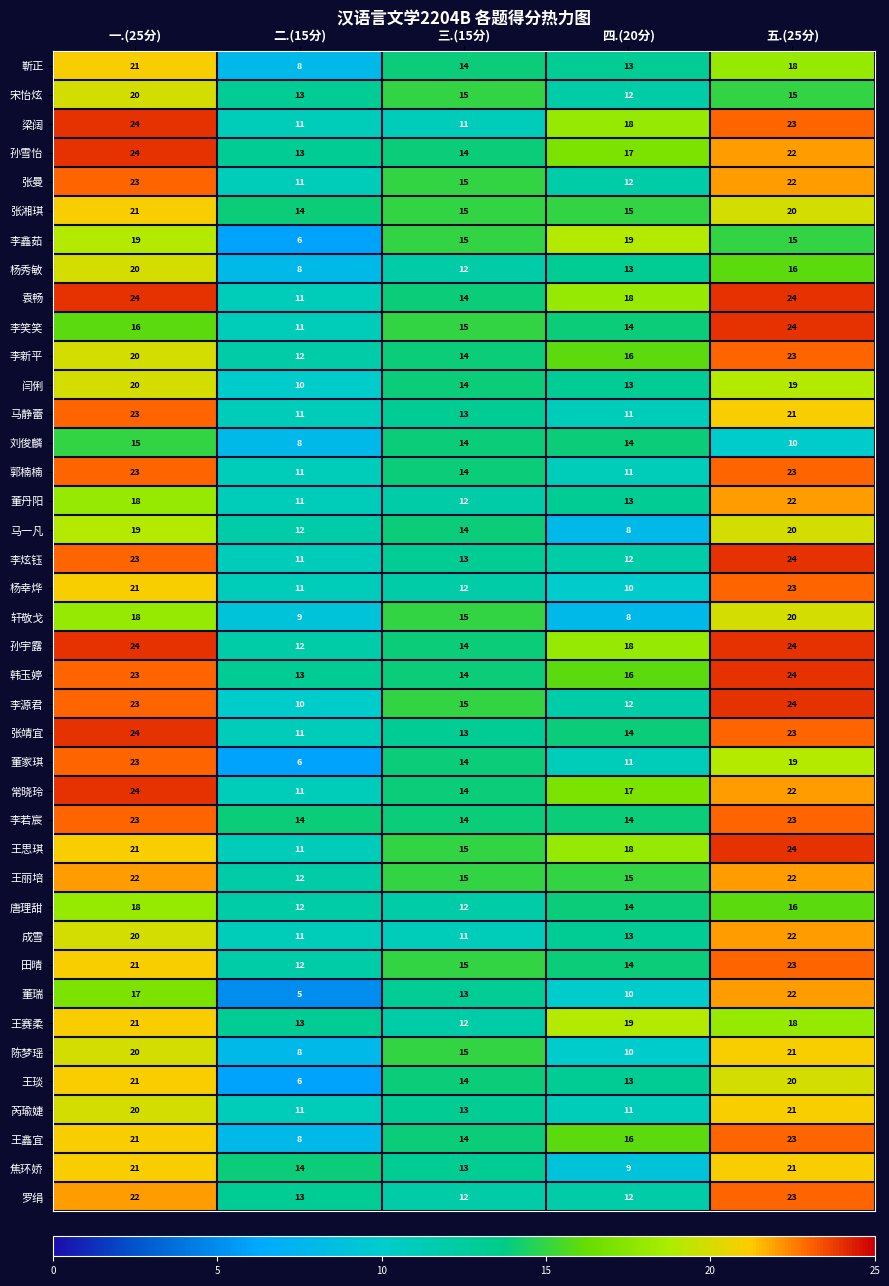

Count the number of categories in the chart.

5